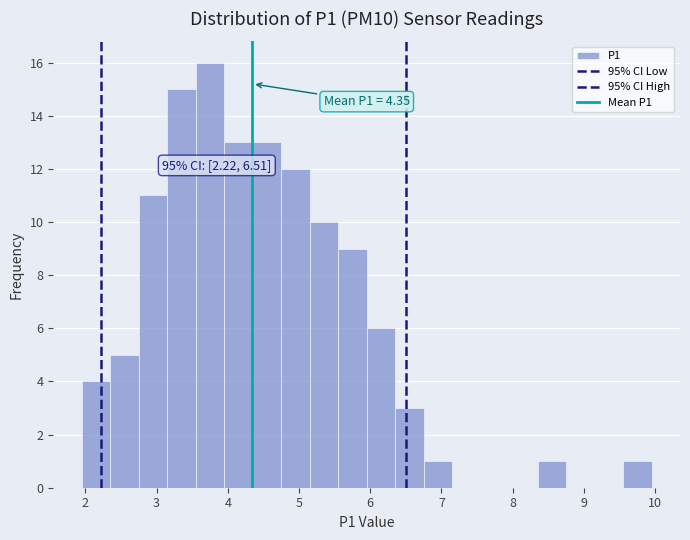

Which range on the x-axis has the tallest bar?

3.55 to 3.95